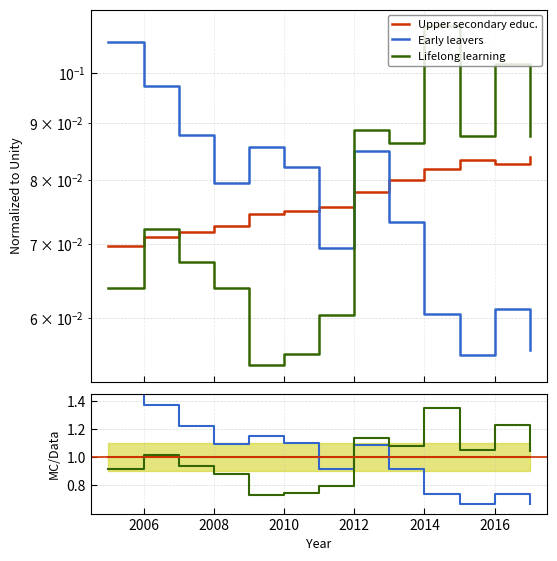

Where does the Lifelong learning series first go above 1?

2006